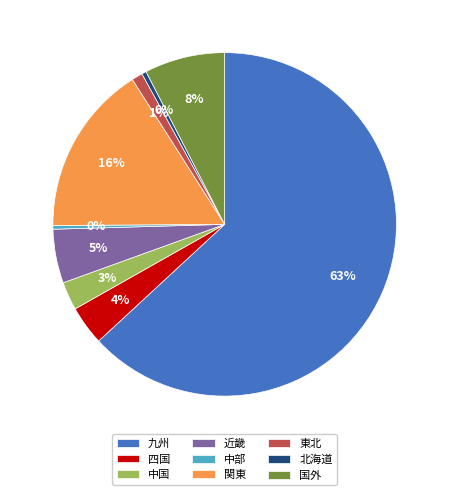

What is the largest slice in the pie chart?

九州